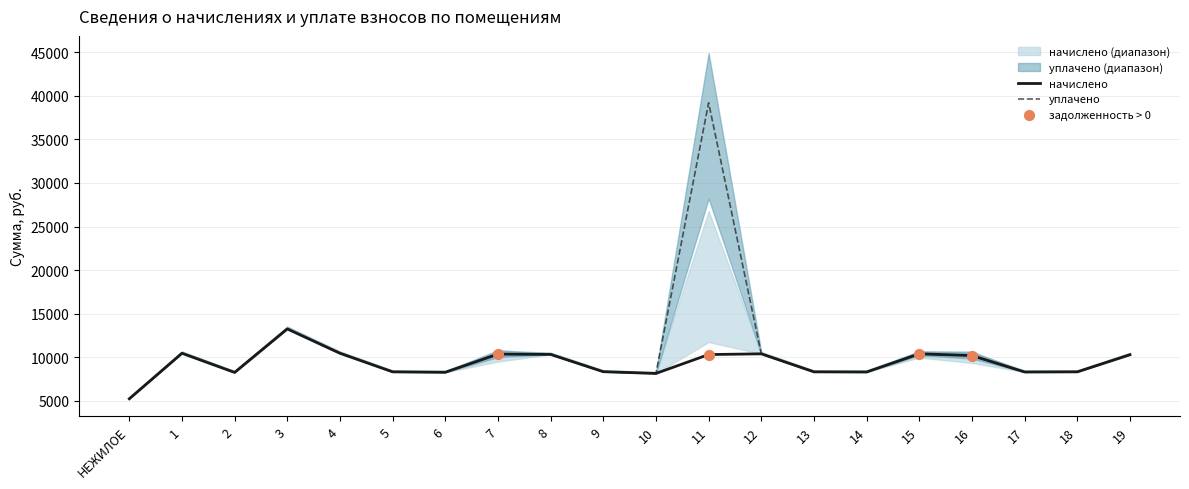

Is the value of начислено at 19 greater than the value of уплачено at 12?

No